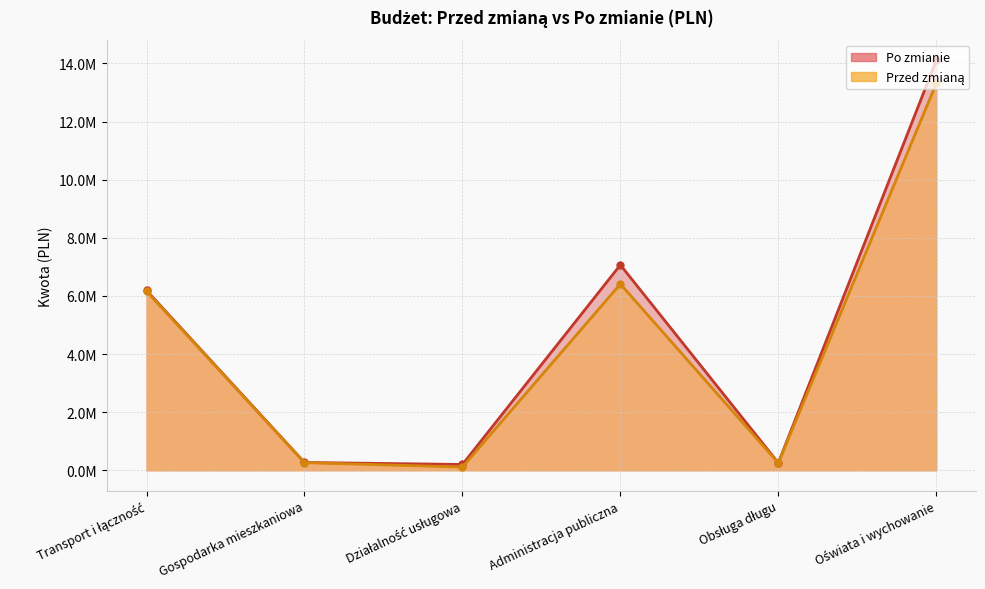

List the series in order of their peak value, highest first.

Po zmianie, Przed zmianą